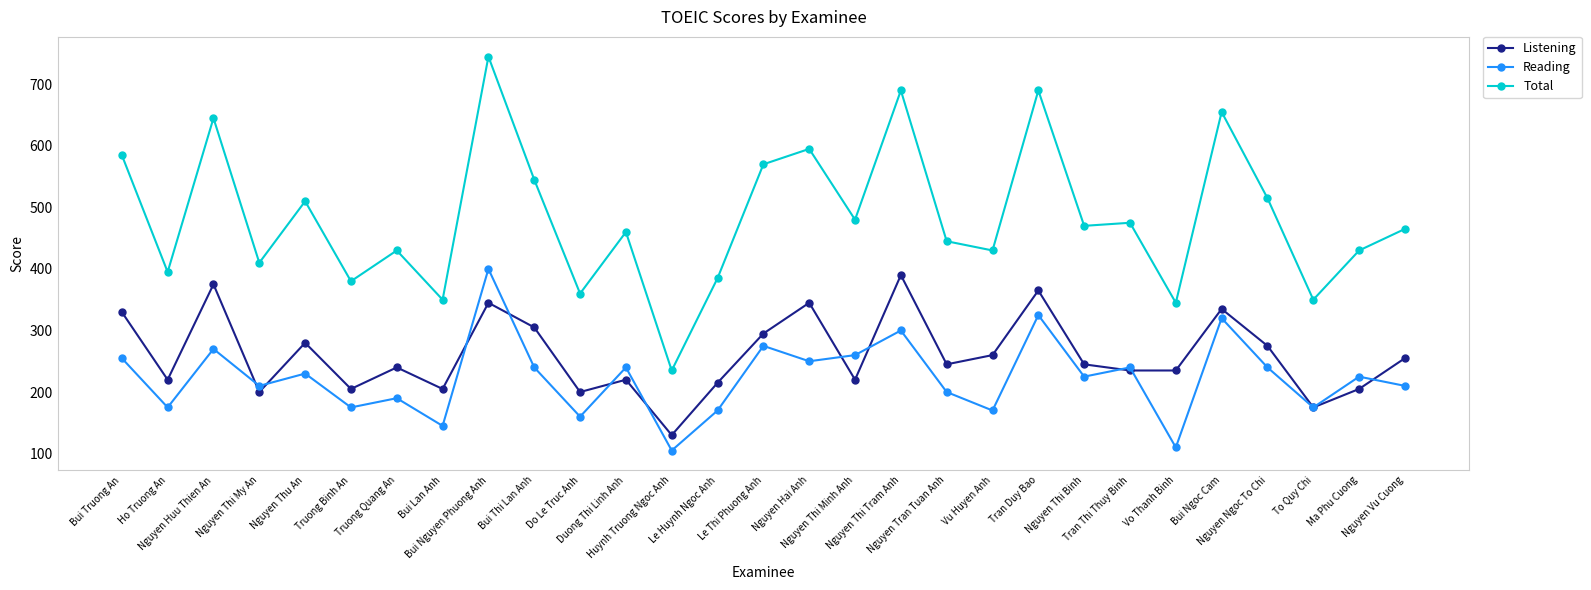

True or false: Listening and Total intersect in this chart.

False